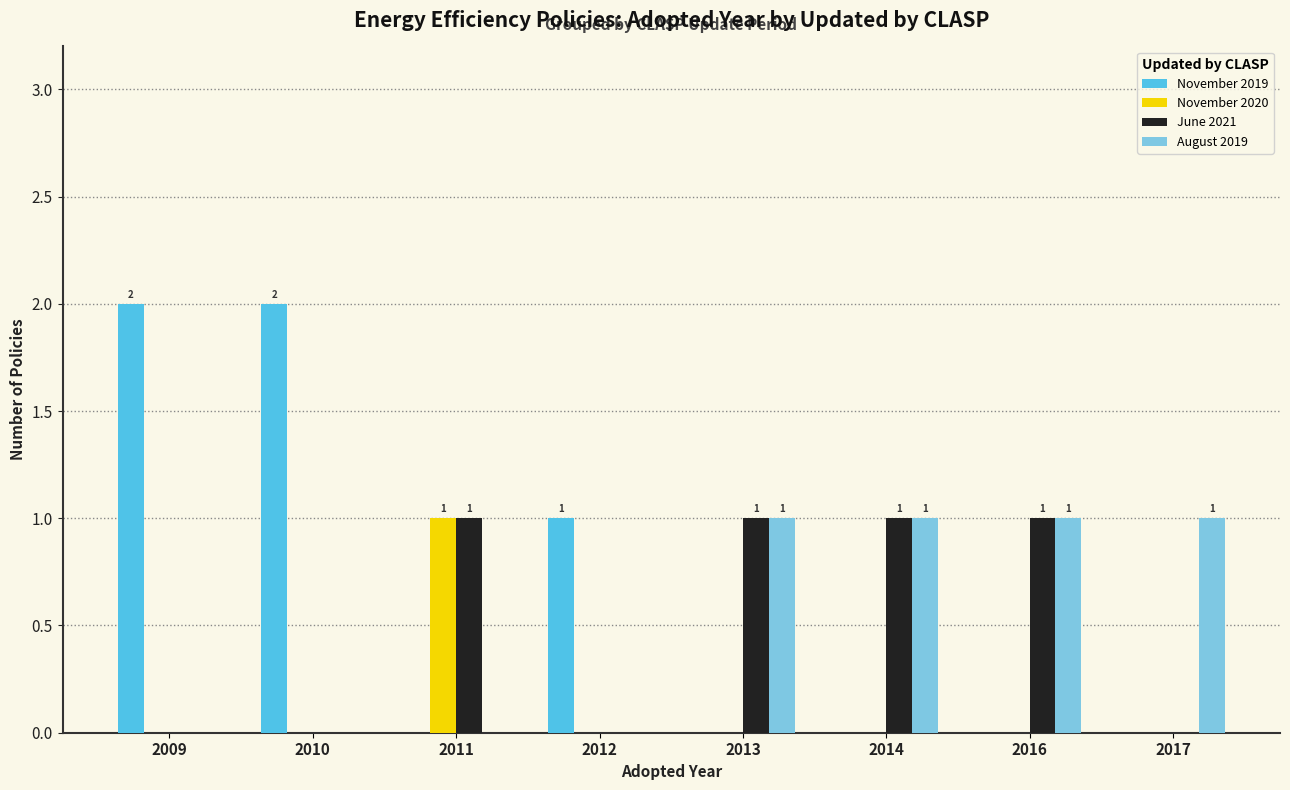

The August 2019 series shows 0 at 2016. True or false?

False